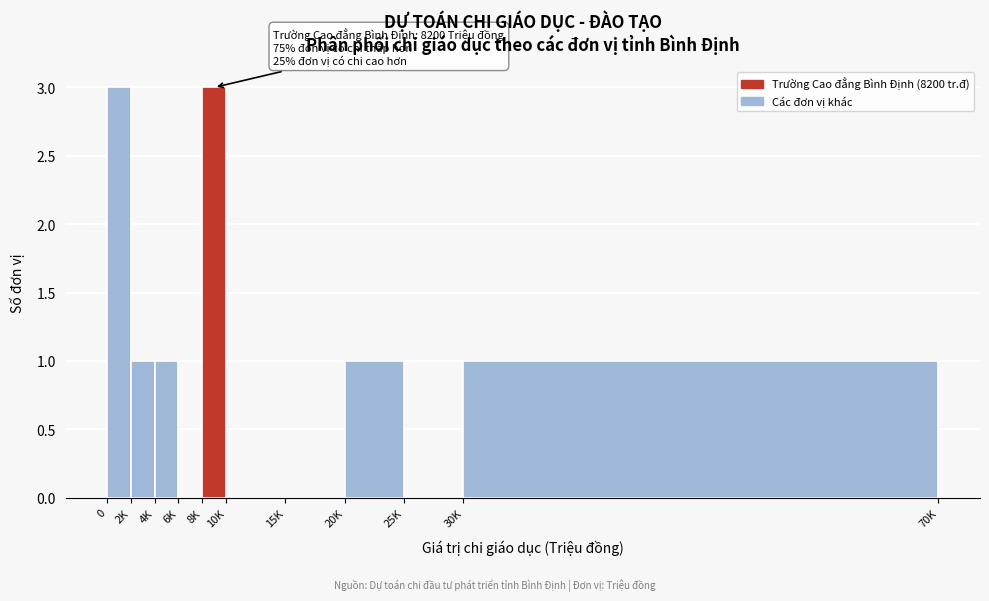

Reading right to left, extract all data points from this chart.

30K=1	25K=0	20K=1	15K=0	10K=0	8K=3	6K=0	4K=1	2K=1	0=3